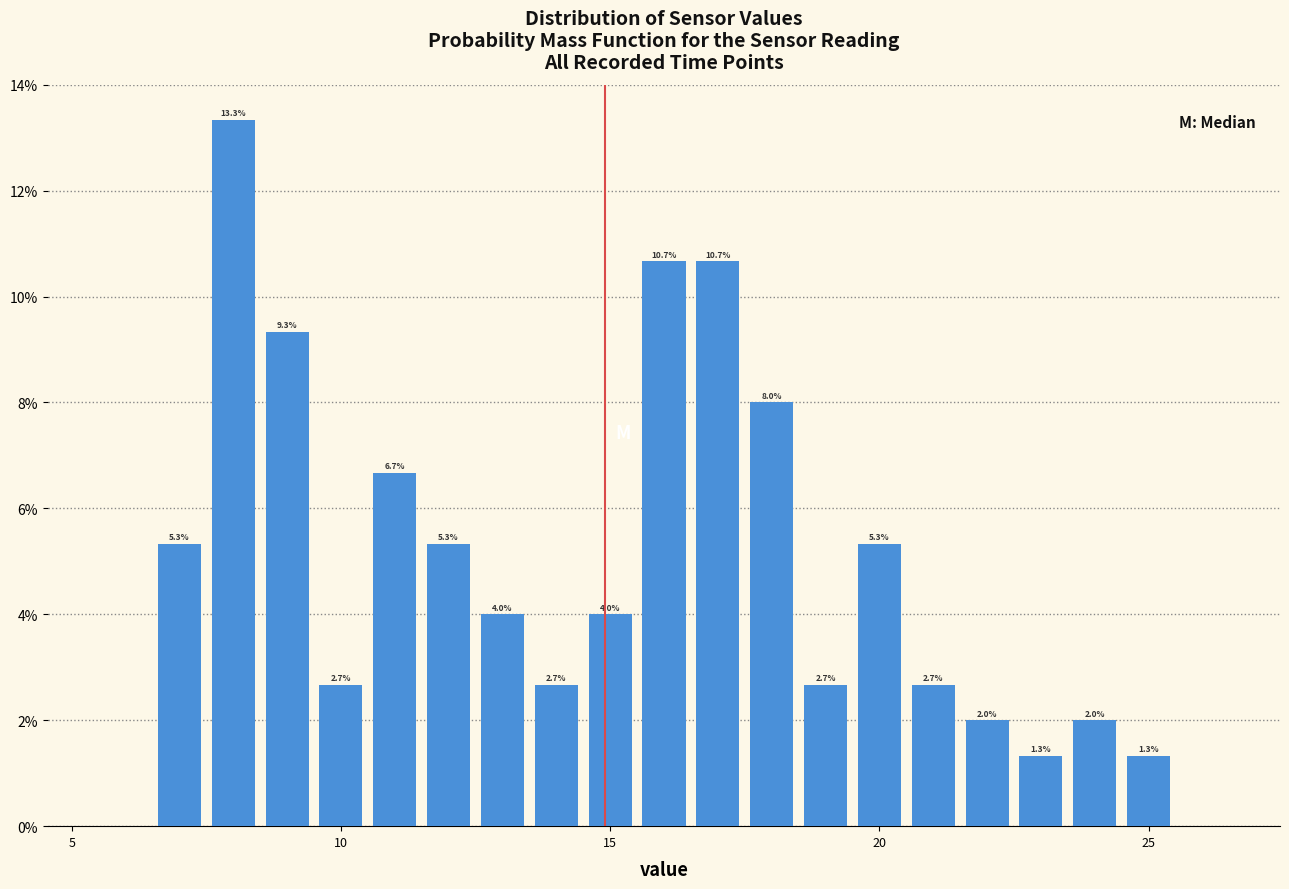

Read against the x-axis, roughly where is the centre of the tallest bar?

8.0